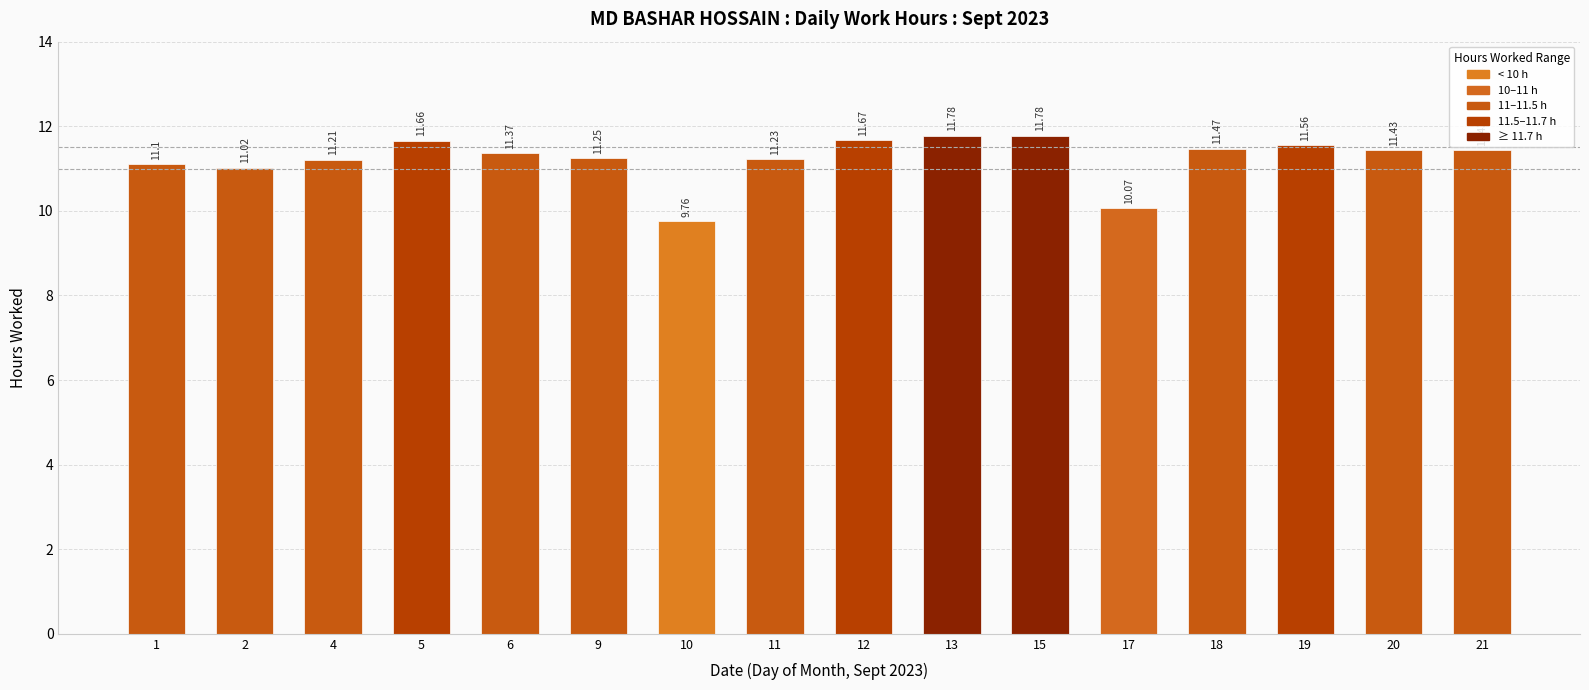

Count the number of data series in this chart.

1